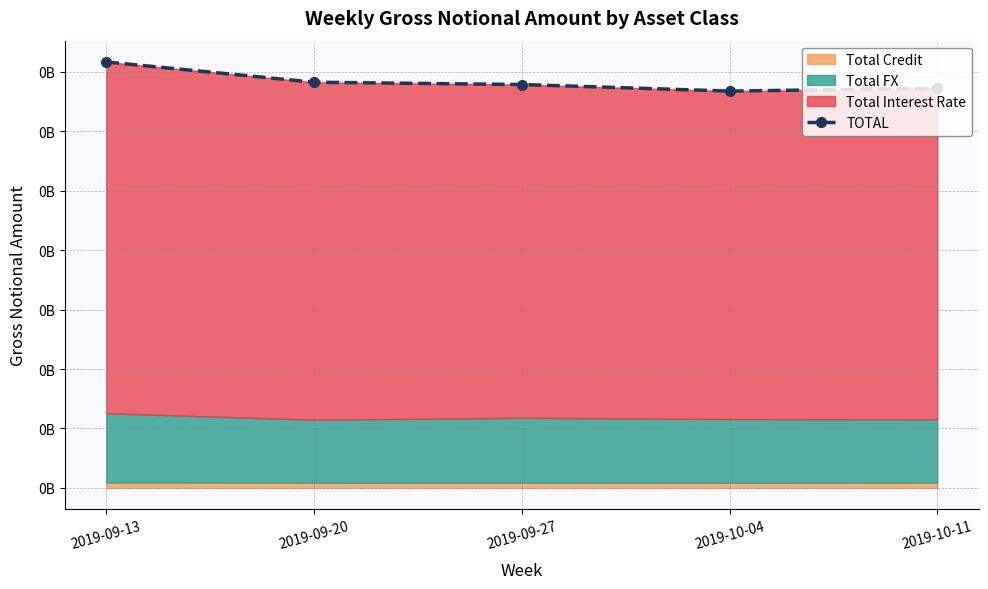

What is the difference between the maximum and minimum values?

24507096